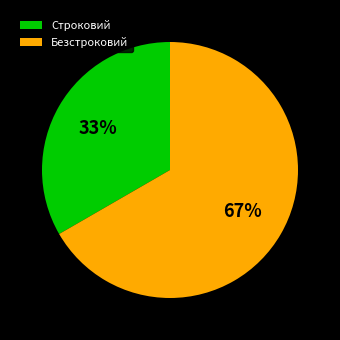

Combined, do Строковий and Безстроковий account for over 50%?

Yes